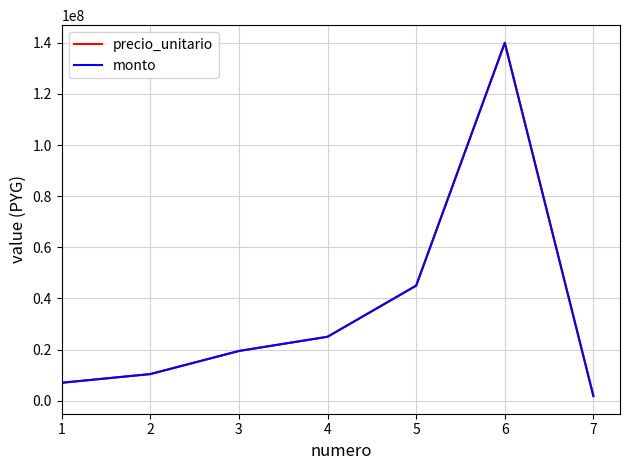

At which category is the sum across all series the highest?

6